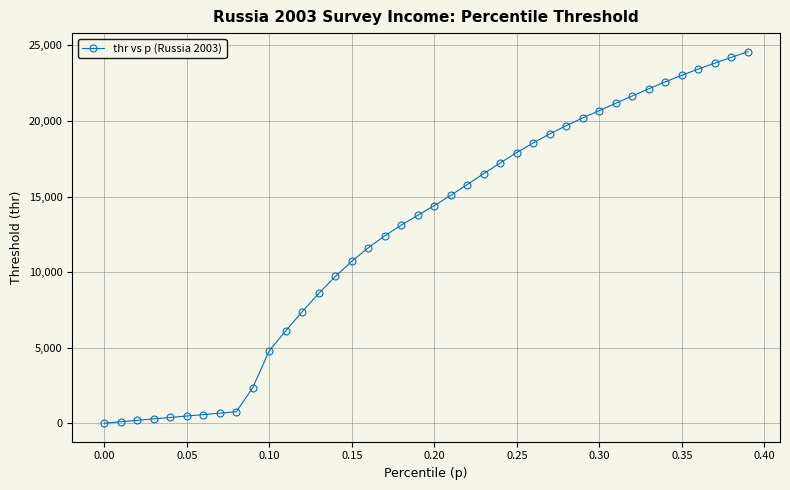

What is the greatest value displayed?

24587.5